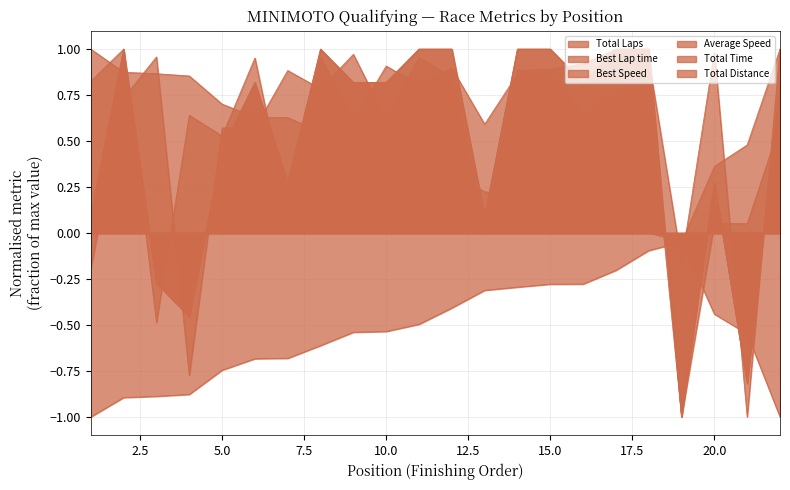

How many values in the Best Lap time series are below 0?

19